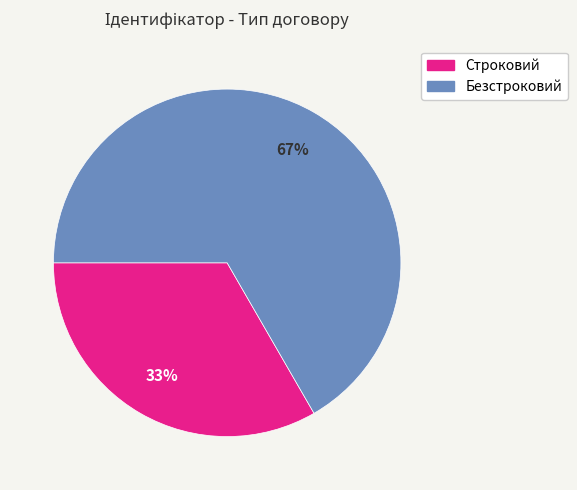

Combined, do Безстроковий and Строковий account for over 50%?

Yes